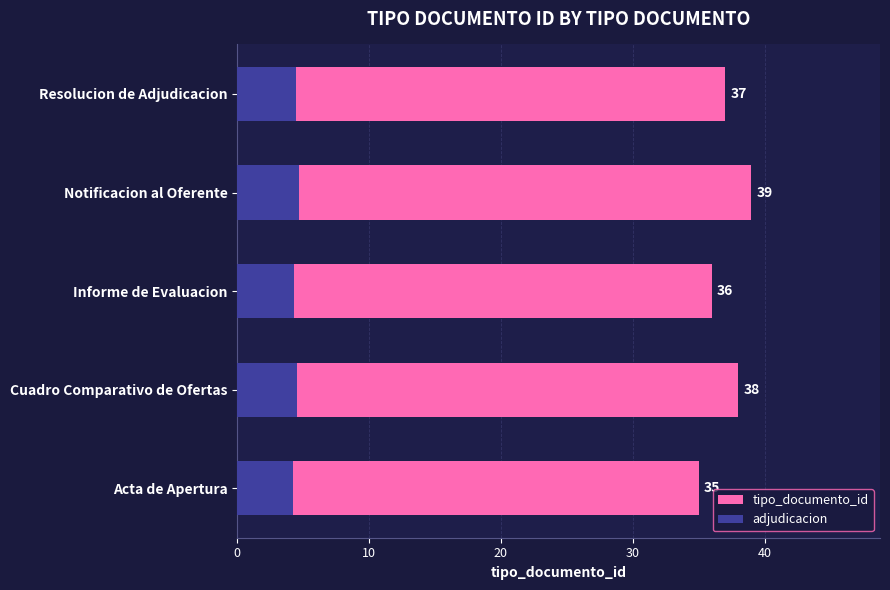

At Informe de Evaluacion, list the series in order from smallest to largest.

adjudicacion, tipo_documento_id